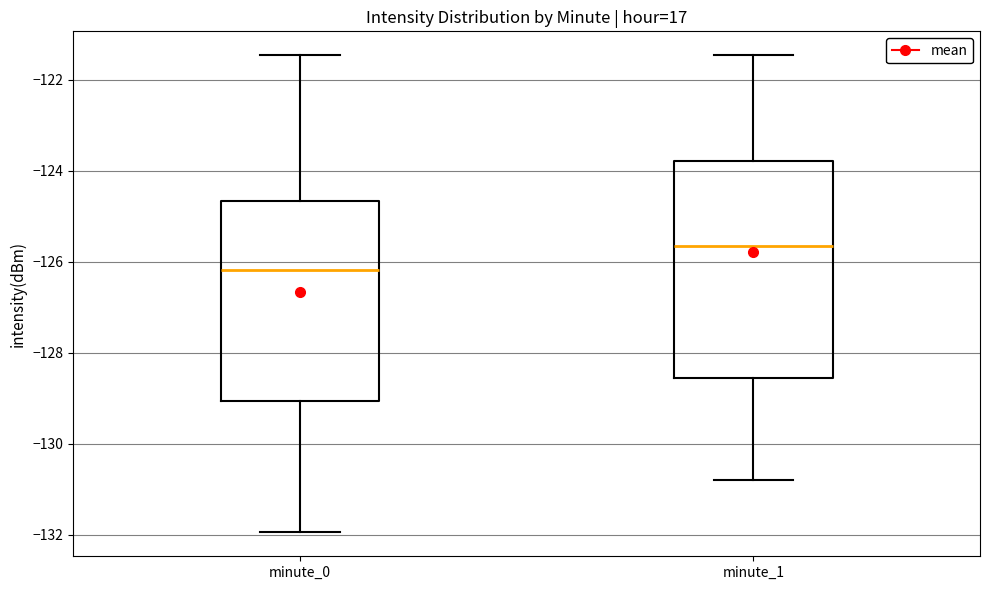

Where does the median line of the box for minute_0 sit on the y-axis? The values are not printed on the chart, so give them approximately, as read against the axis.

-126.2